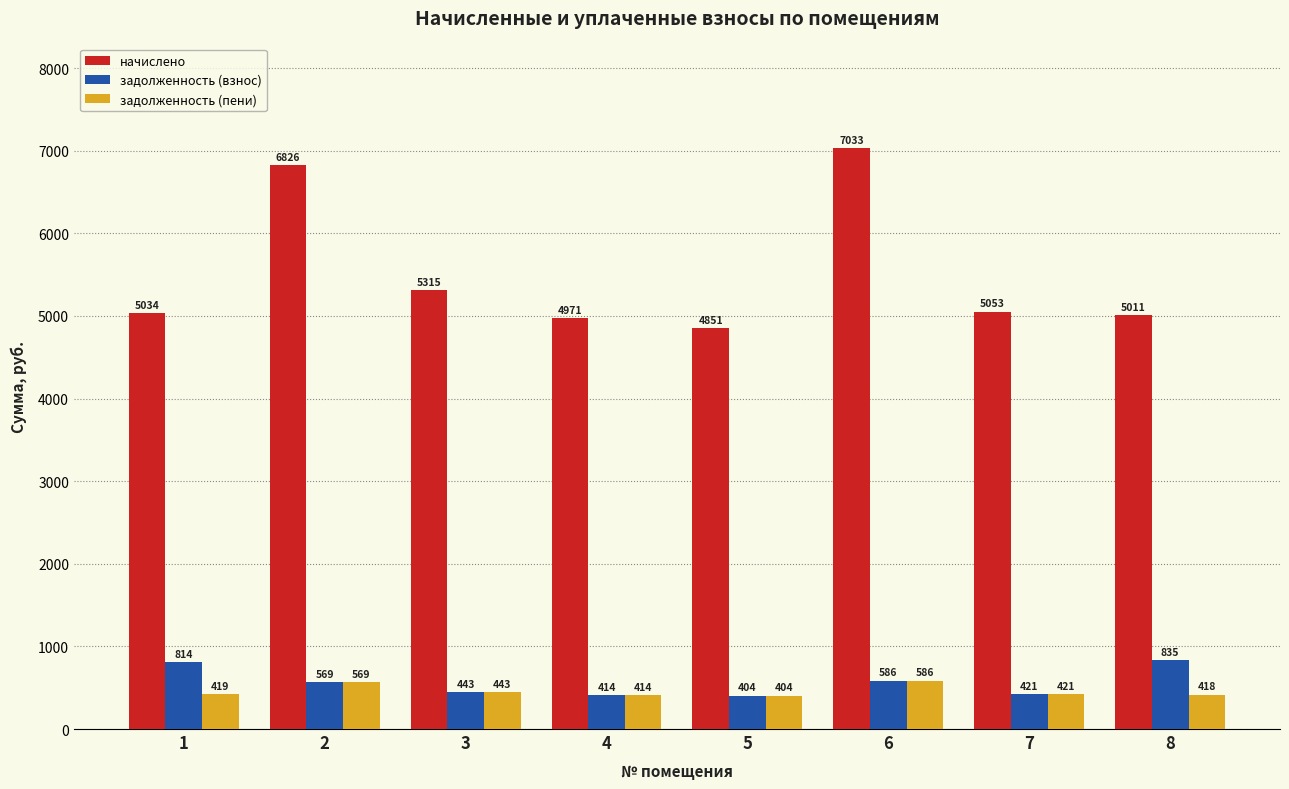

What is the total value across all series at 8?

6263.4